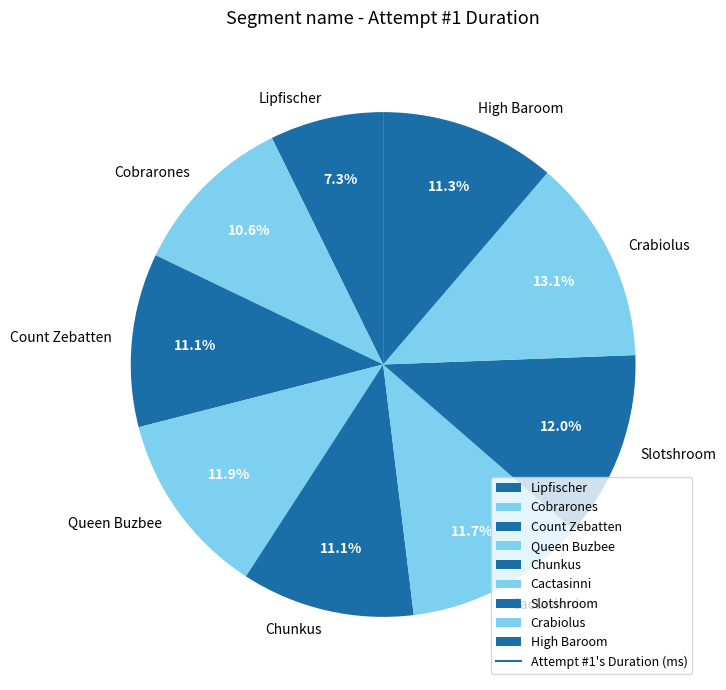

To the nearest percent, what is the combined percentage of Crabiolus and Cactasinni?

25%